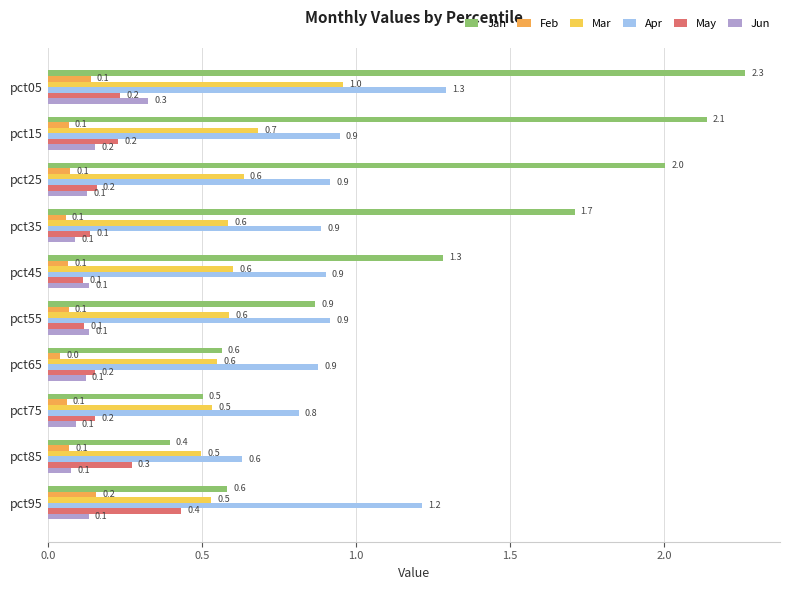

How many series are shown in this chart?

6